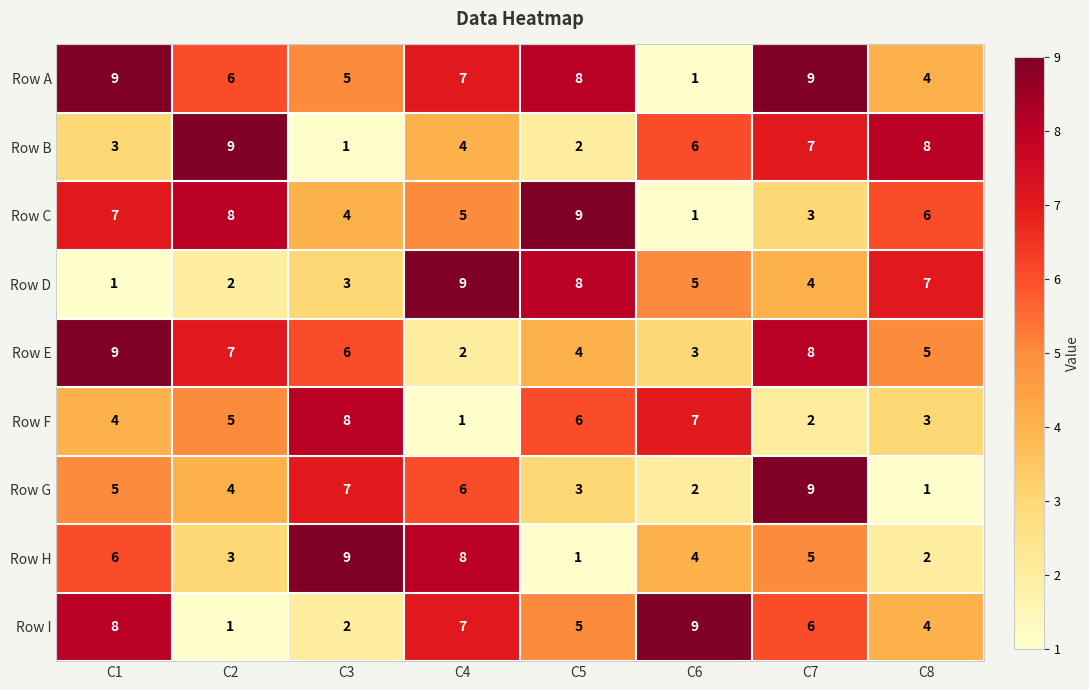

What is the sum of all Row G values?

37